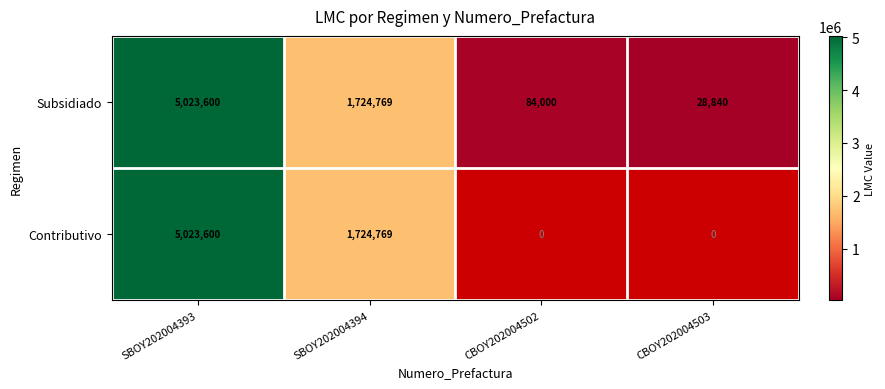

What is the greatest value displayed?

5023600.0